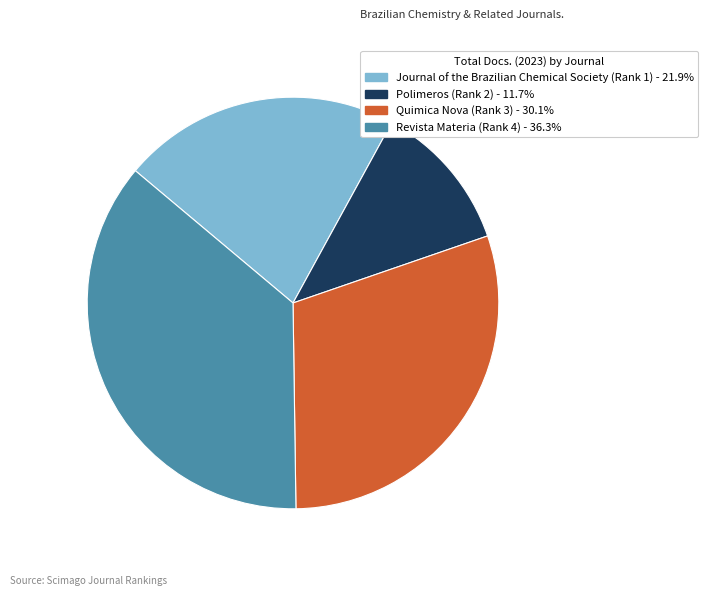

How many segments does this pie chart have?

4